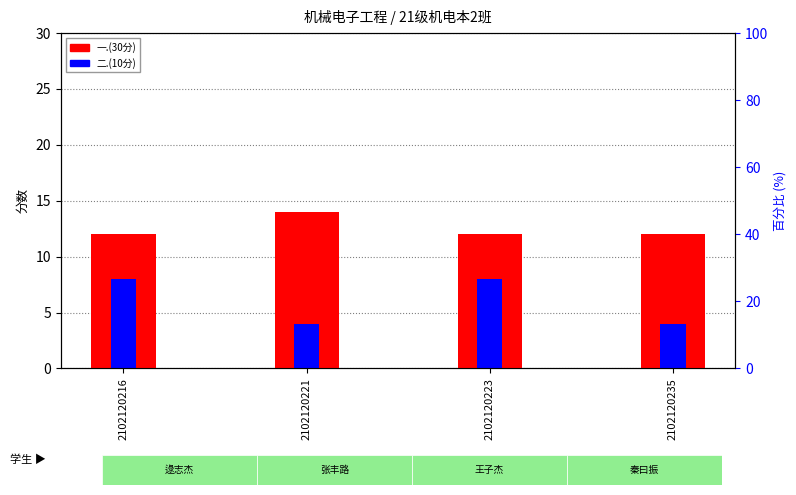

What is the sum of all 二.(10分) values?

24